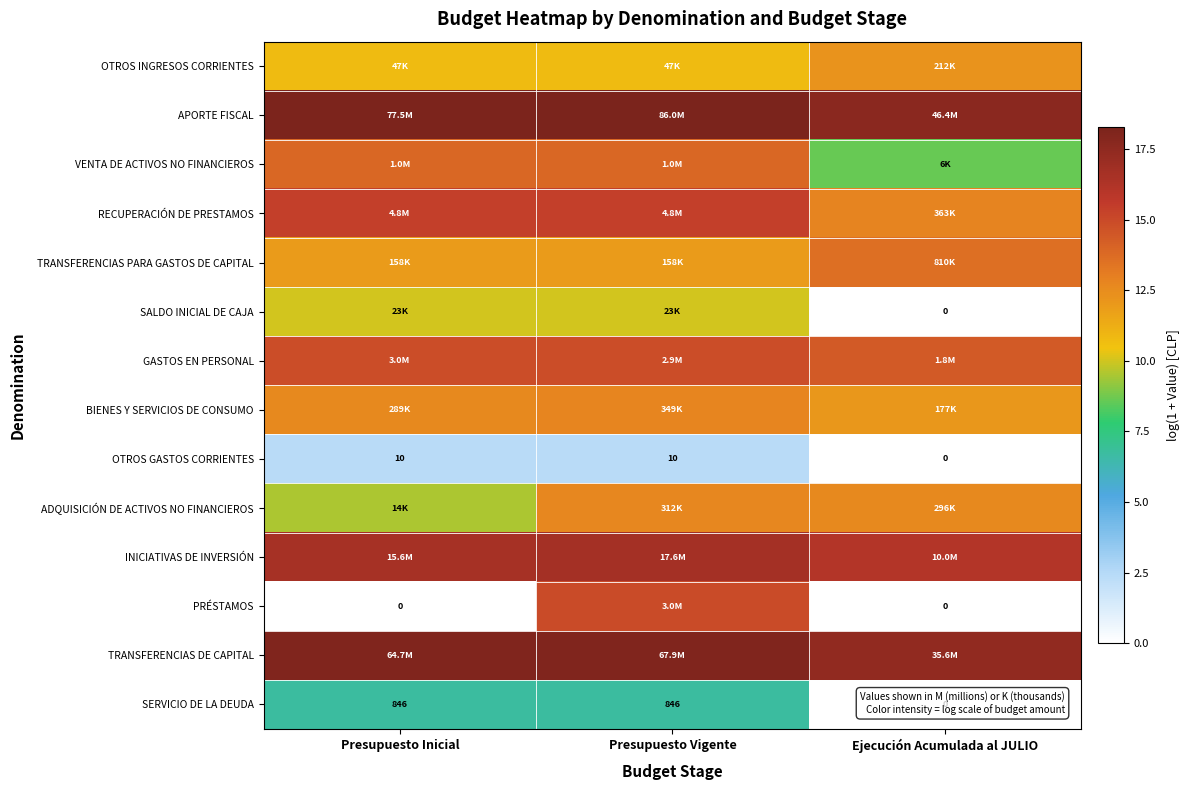

What is the sum of the TRANSFERENCIAS PARA GASTOS DE CAPITAL values at Ejecución Acumulada al JULIO and Presupuesto Vigente?

25.6